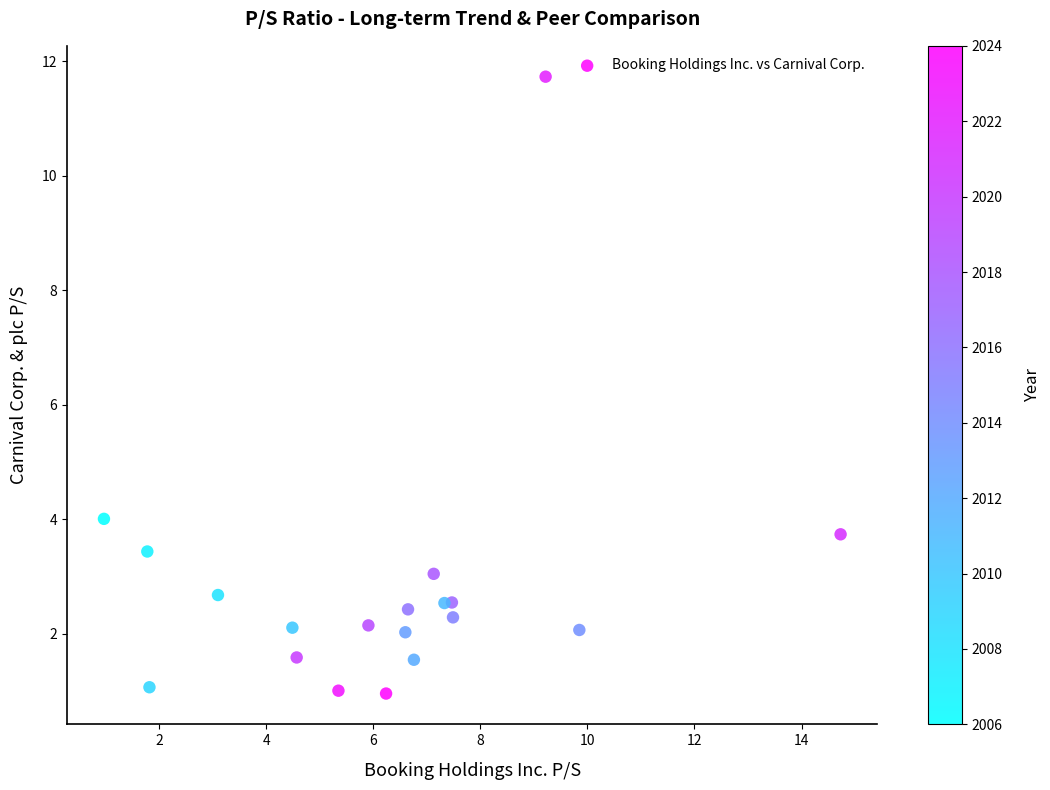

What Y value in the scatter plot is closest to 6?

4.0